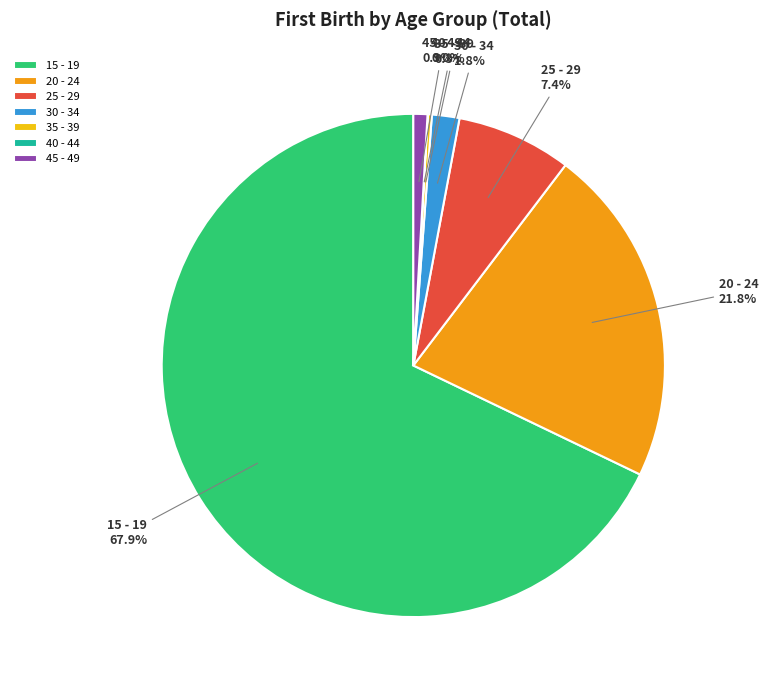

The 25 - 29 slice represents 1% of the pie. True or false?

False